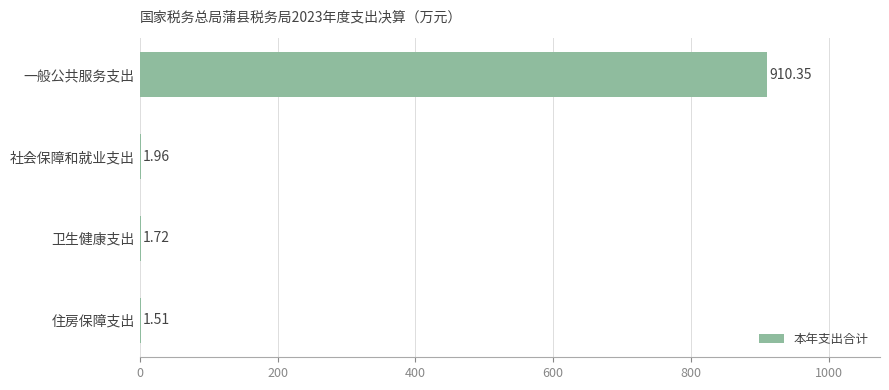

Where is the data nearest to the value 455?

社会保障和就业支出